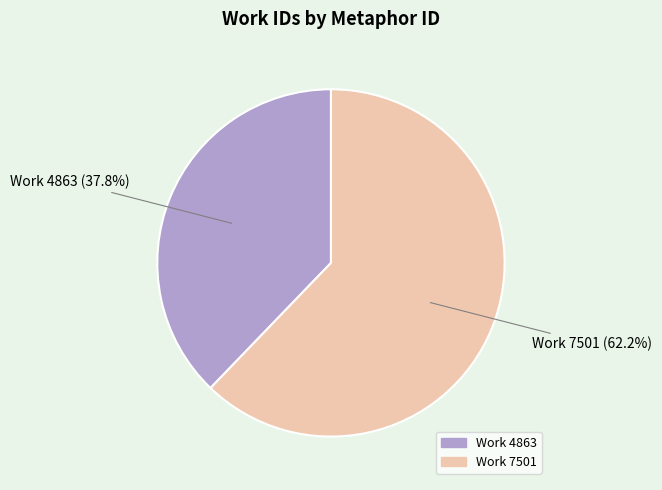

How many segments does this pie chart have?

2